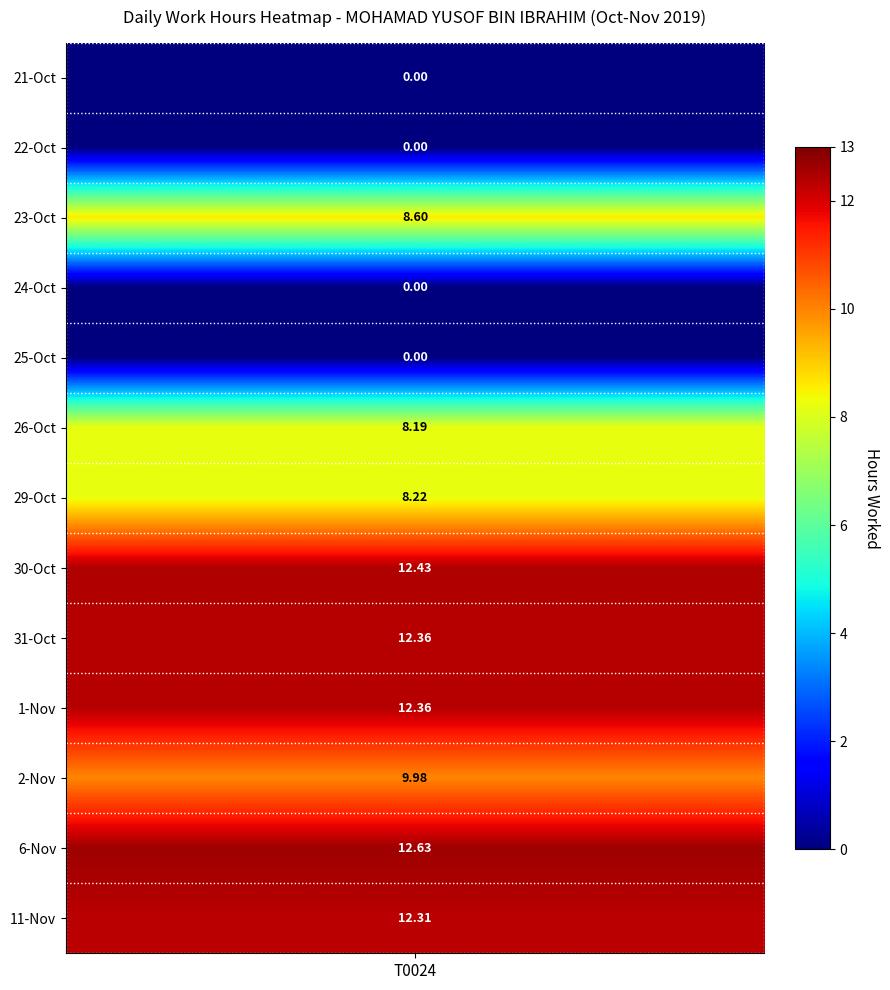

What is the greatest value displayed?

12.6